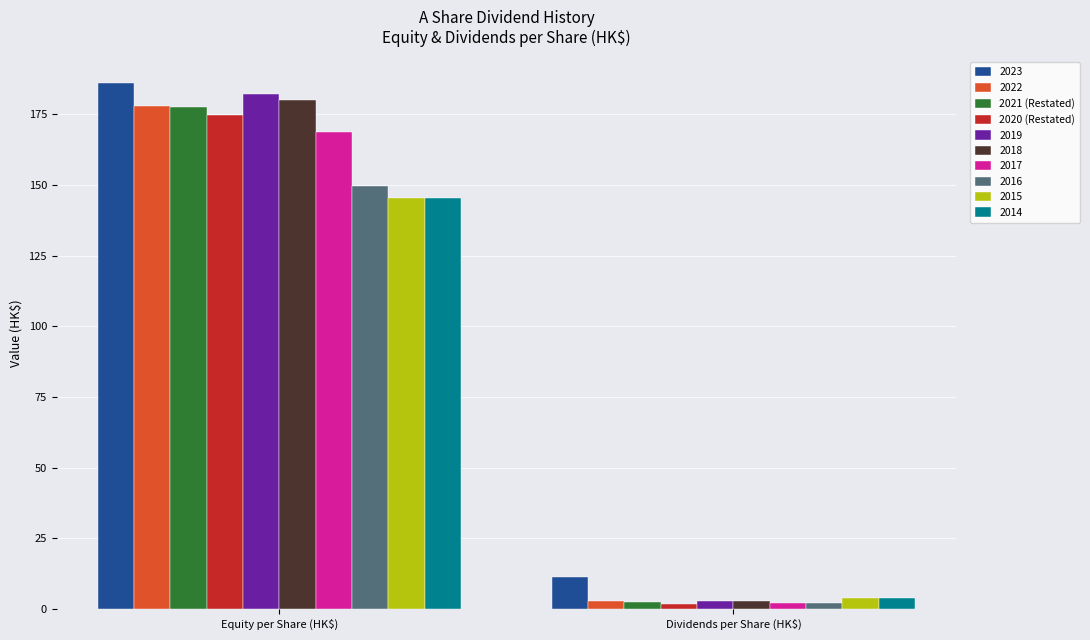

What is the difference between the maximum and minimum values in the 2020 (Restated) series?

173.0